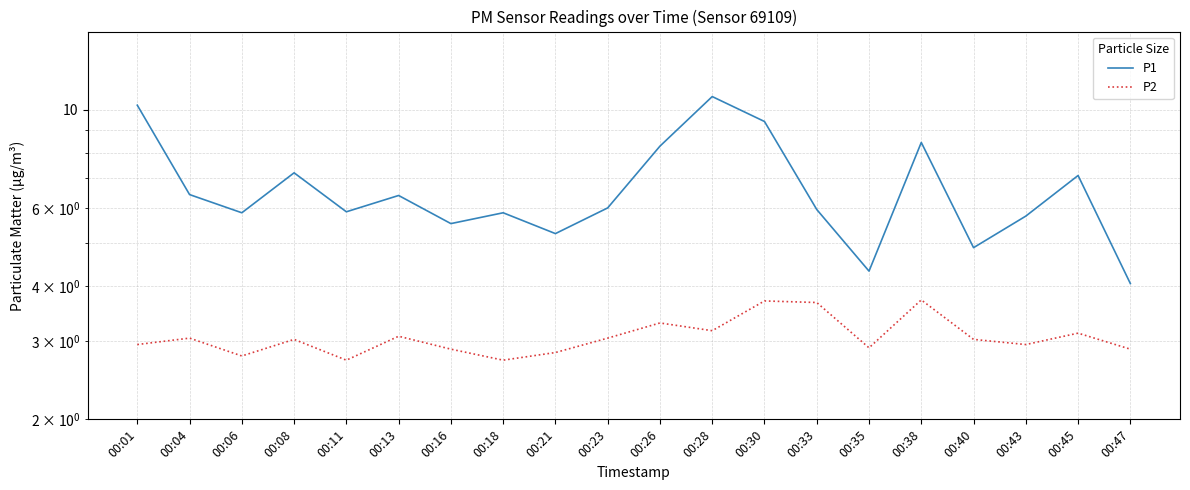

What is the difference between the P1 values at 00:16 and 00:18?

0.3